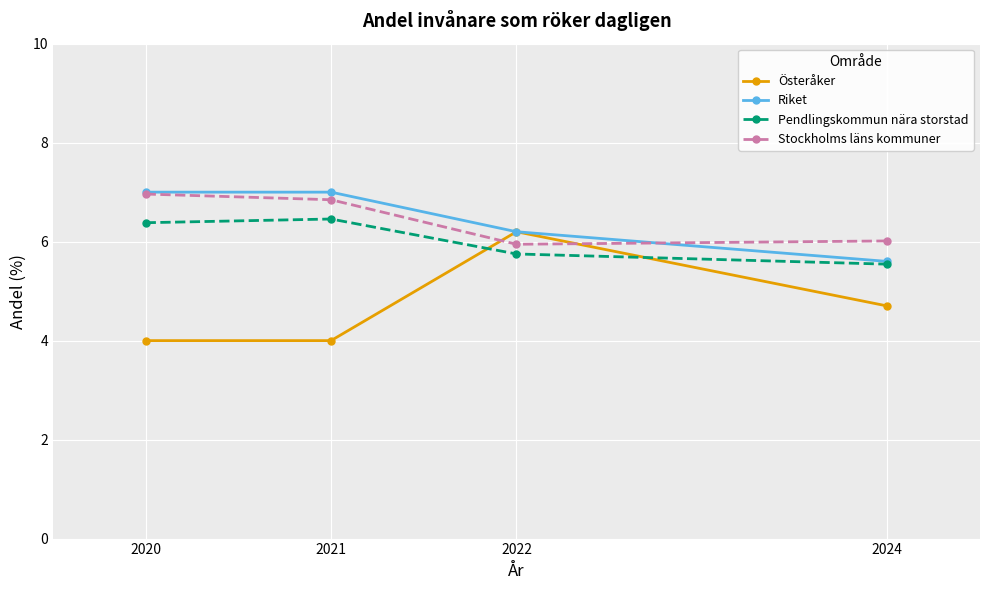

How many intersections are there between Österåker and Stockholms läns kommuner?

2